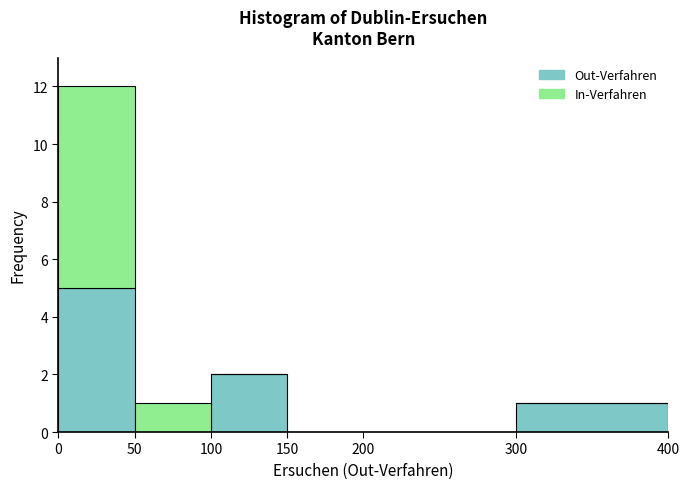

Reading left to right, list every stacked bar in this chart as the range it spans on the x-axis followed by its total height. The values are not printed on the chart, so give them approximately, as read against the axis.

0 to 50: 12
50 to 100: 1
100 to 150: 2
150 to 200: 0
200 to 300: 0
300 to 400: 1